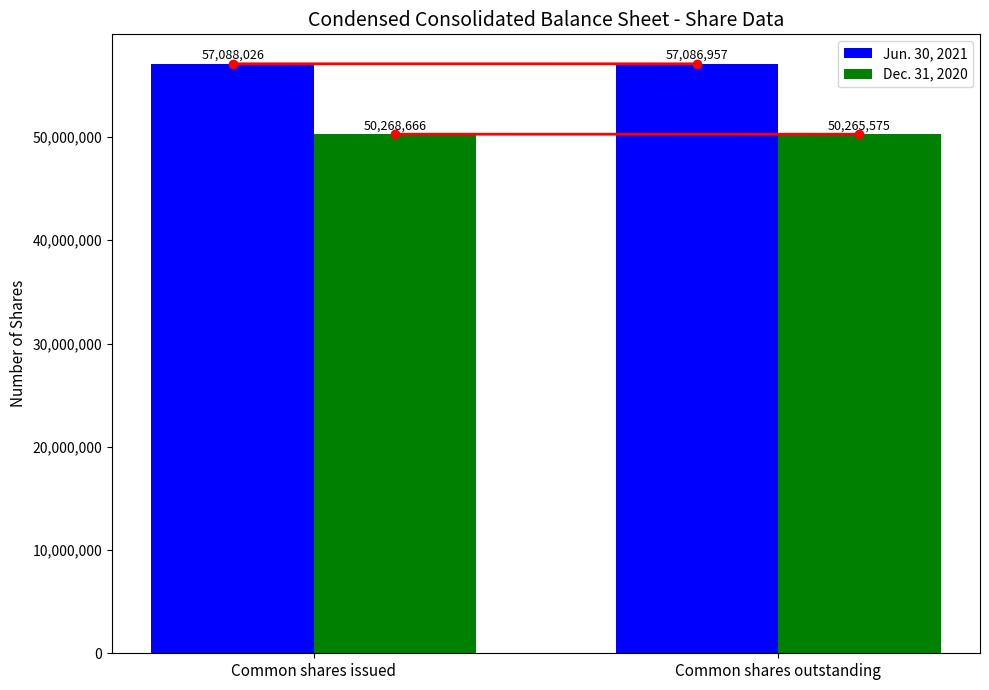

What is the highest value of the Jun. 30, 2021 series?

57088026